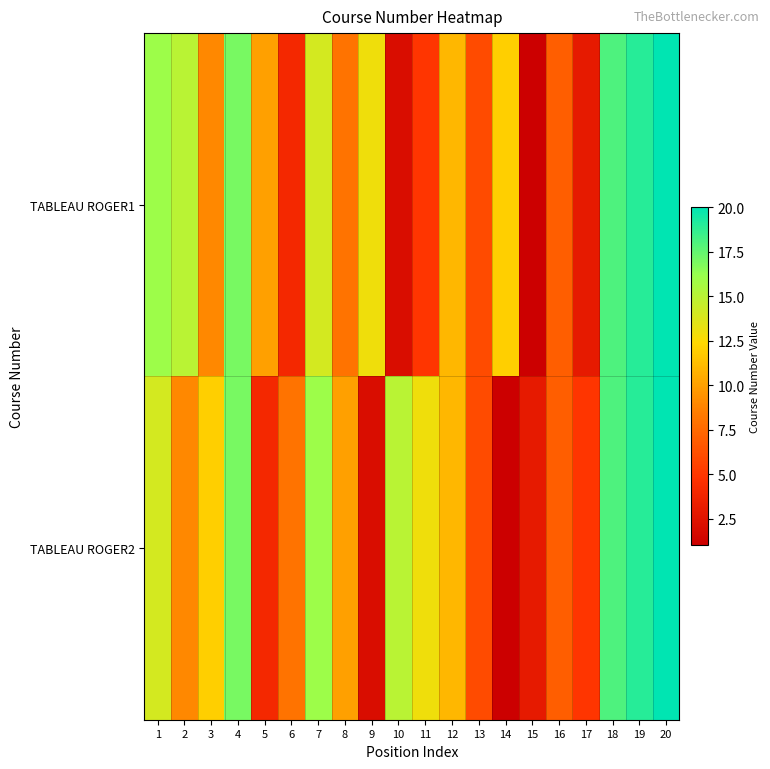

Reading left to right, extract all data points from this chart.

TABLEAU ROGER1: 1=16	2=15	3=9	4=17	5=10	6=4	7=14	8=8	9=13	10=2	11=5	12=11	13=6	14=12	15=1	16=7	17=3	18=18	19=19	20=20
TABLEAU ROGER2: 1=14	2=9	3=12	4=17	5=4	6=8	7=16	8=10	9=2	10=15	11=13	12=11	13=6	14=1	15=3	16=7	17=5	18=18	19=19	20=20